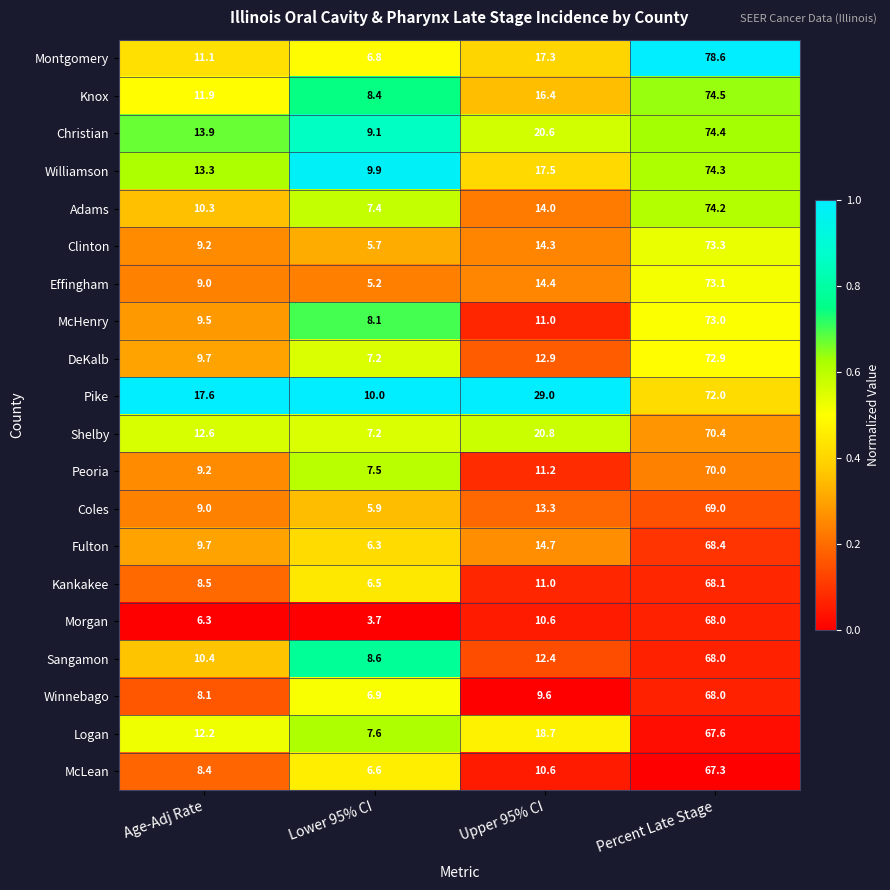

Which category has the highest value across all series?

Percent Late Stage